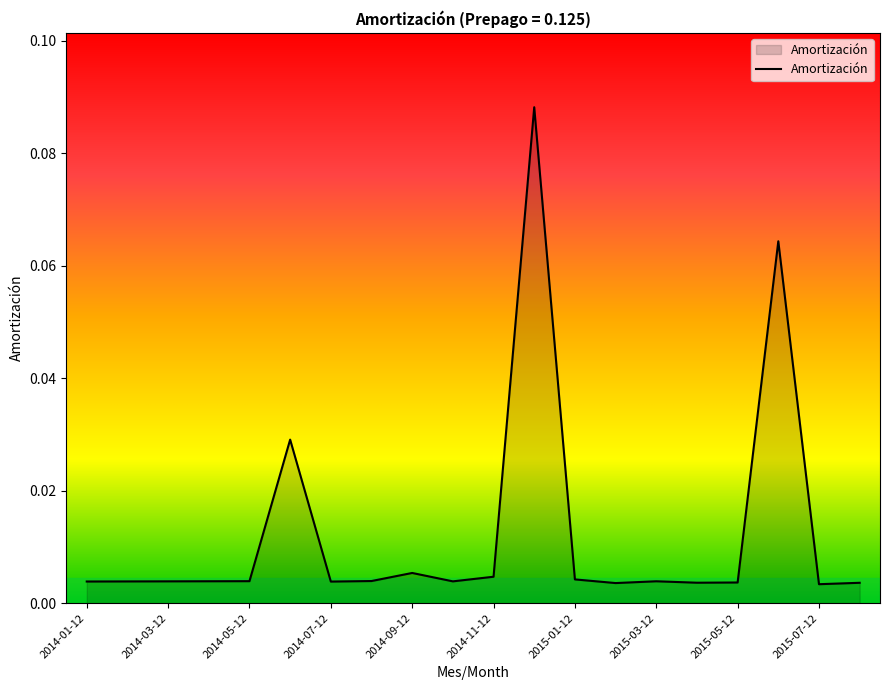

What is the maximum value shown in the chart?

0.1